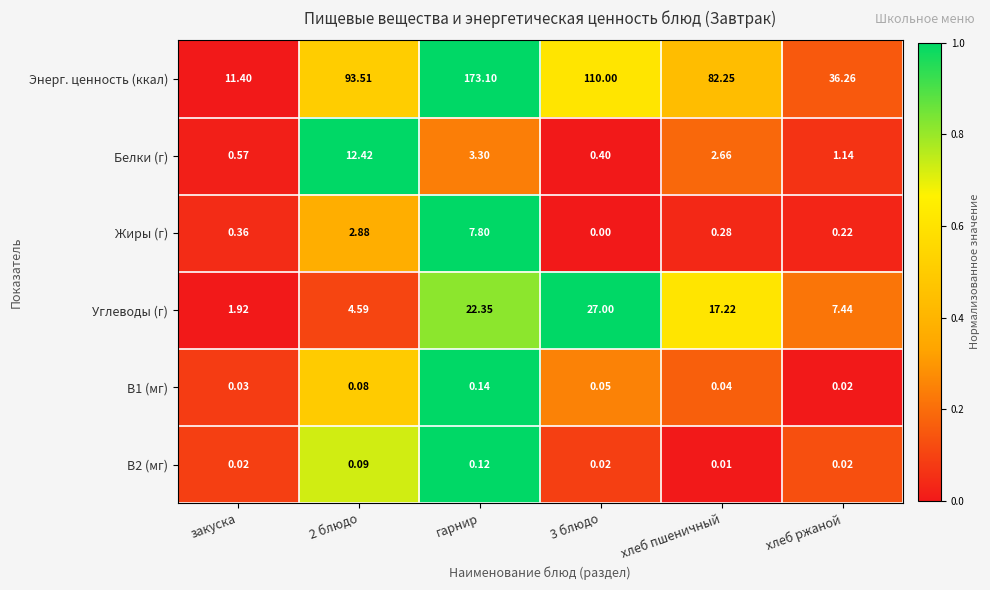

At which category is the sum across all series the highest?

гарнир